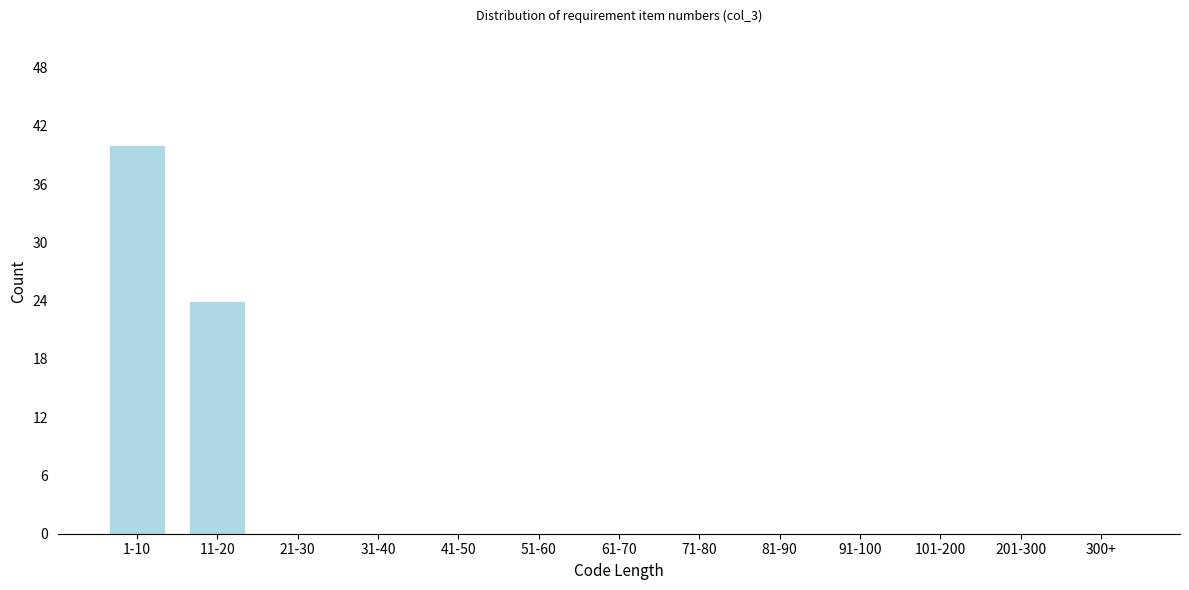

Reading right to left, transcribe all the data shown in this chart.

300+=0	201-300=0	101-200=0	91-100=0	81-90=0	71-80=0	61-70=0	51-60=0	41-50=0	31-40=0	21-30=0	11-20=24	1-10=40